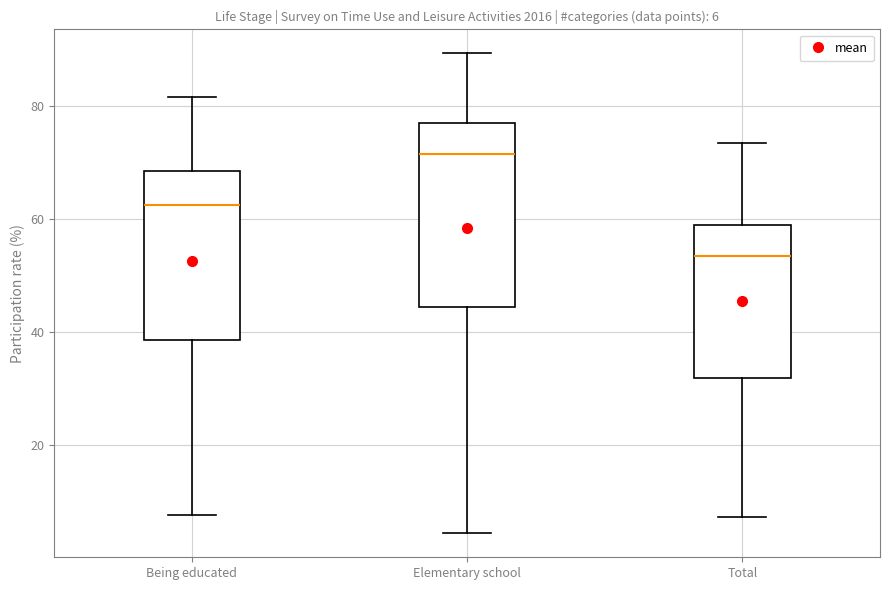

Which box is the tallest, from its lower edge to its upper edge?

Elementary school